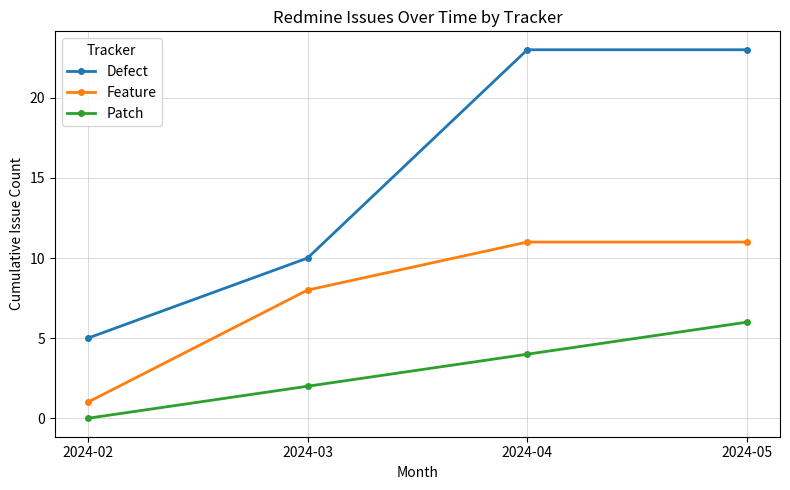

Is the value of Patch at 2024-02 greater than the value of Defect at 2024-02?

No